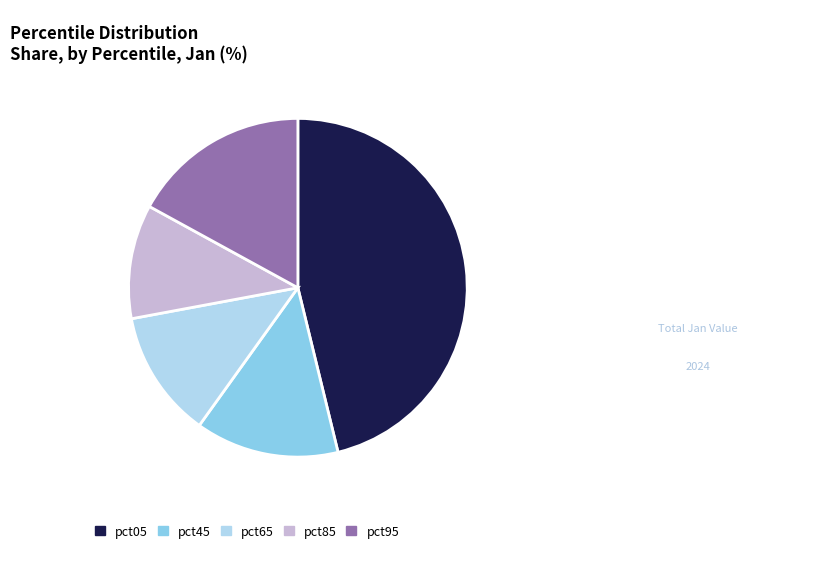

What is the smallest slice in the pie chart?

pct85